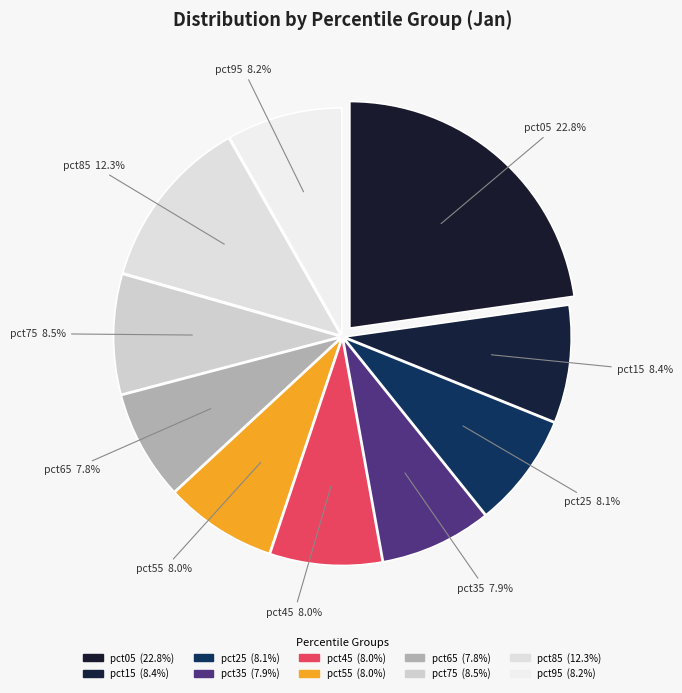

True or false: pct25 accounts for 22% of the total.

False